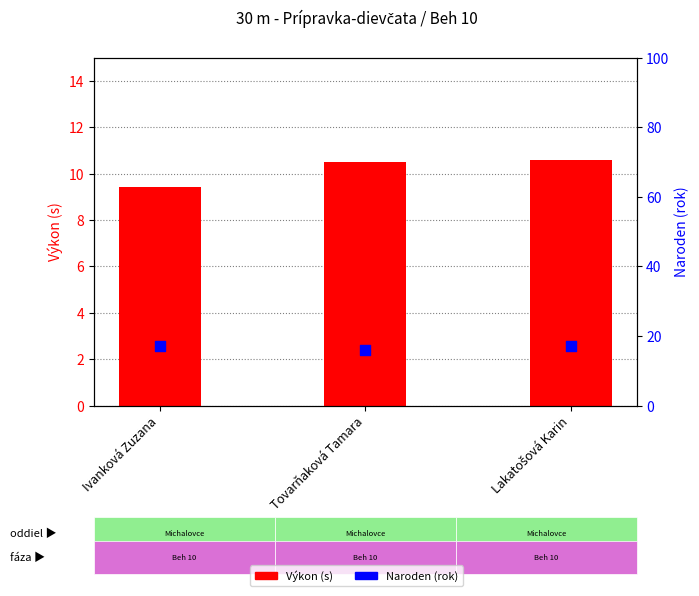

What is the total value across all series at Tovarňaková Tamara?

26.5